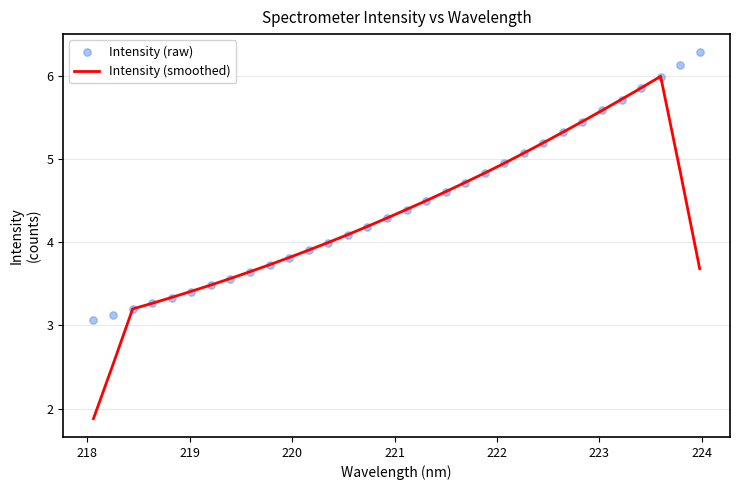

What is the maximum value for Intensity (smoothed)?

6.0